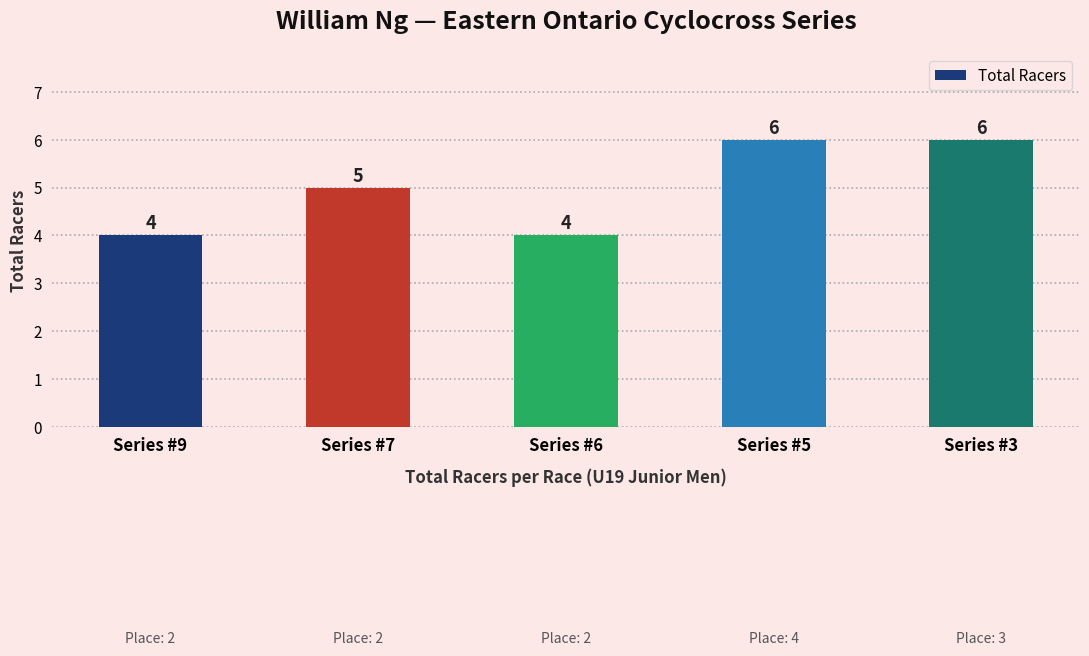

Between Series #5 and Series #6, which is larger?

Series #5